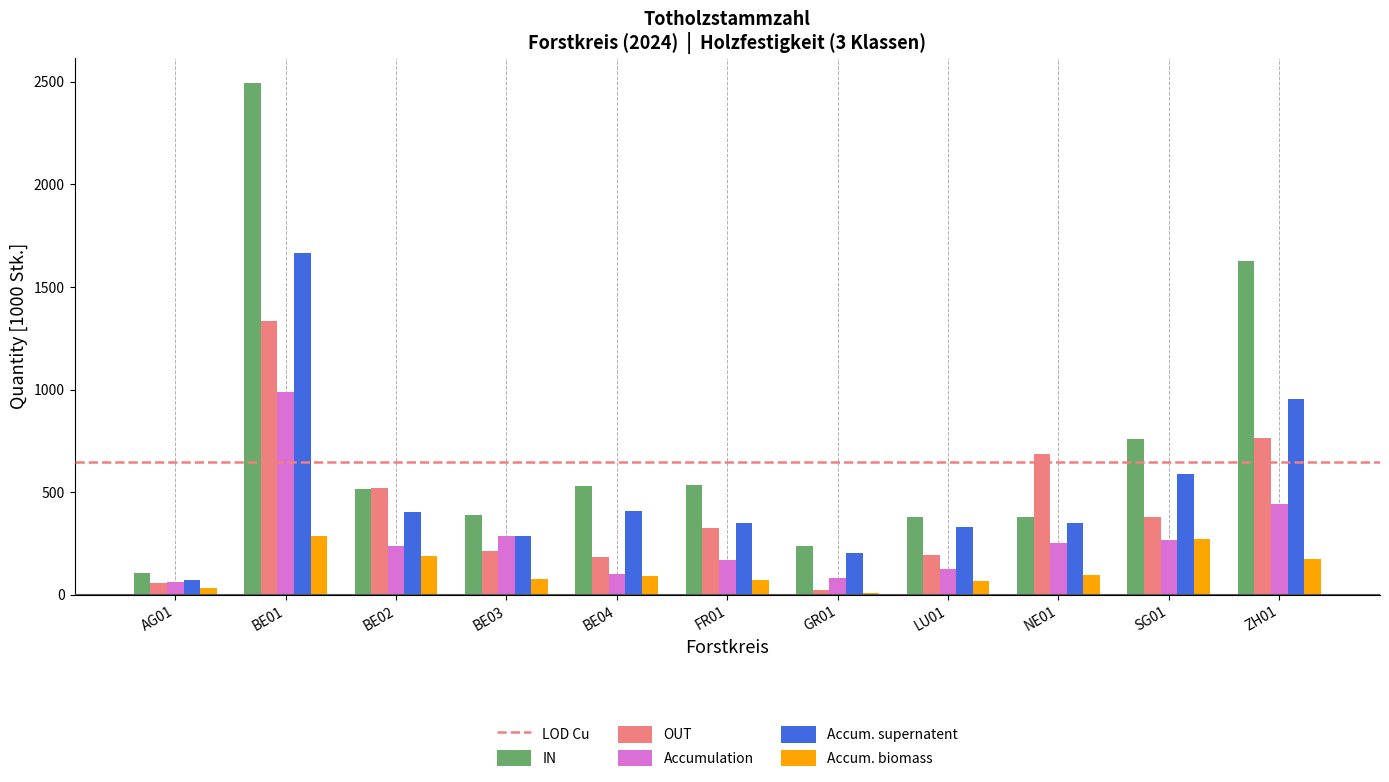

The value of OUT at ZH01 is 762. True or false?

True